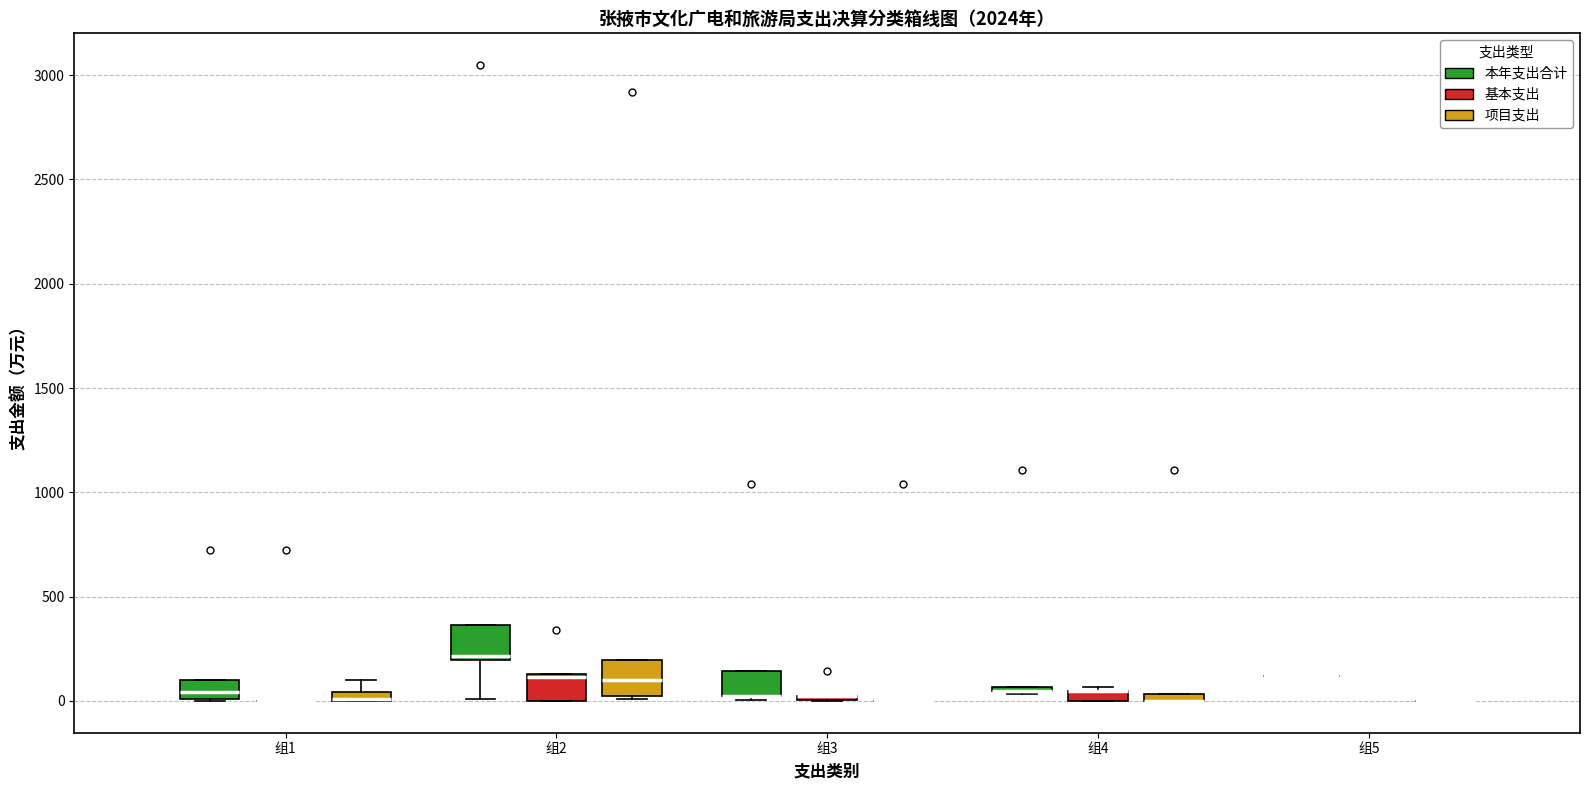

Where does the median line of the box for 组2 (项目支出) sit on the y-axis? The values are not printed on the chart, so give them approximately, as read against the axis.

100